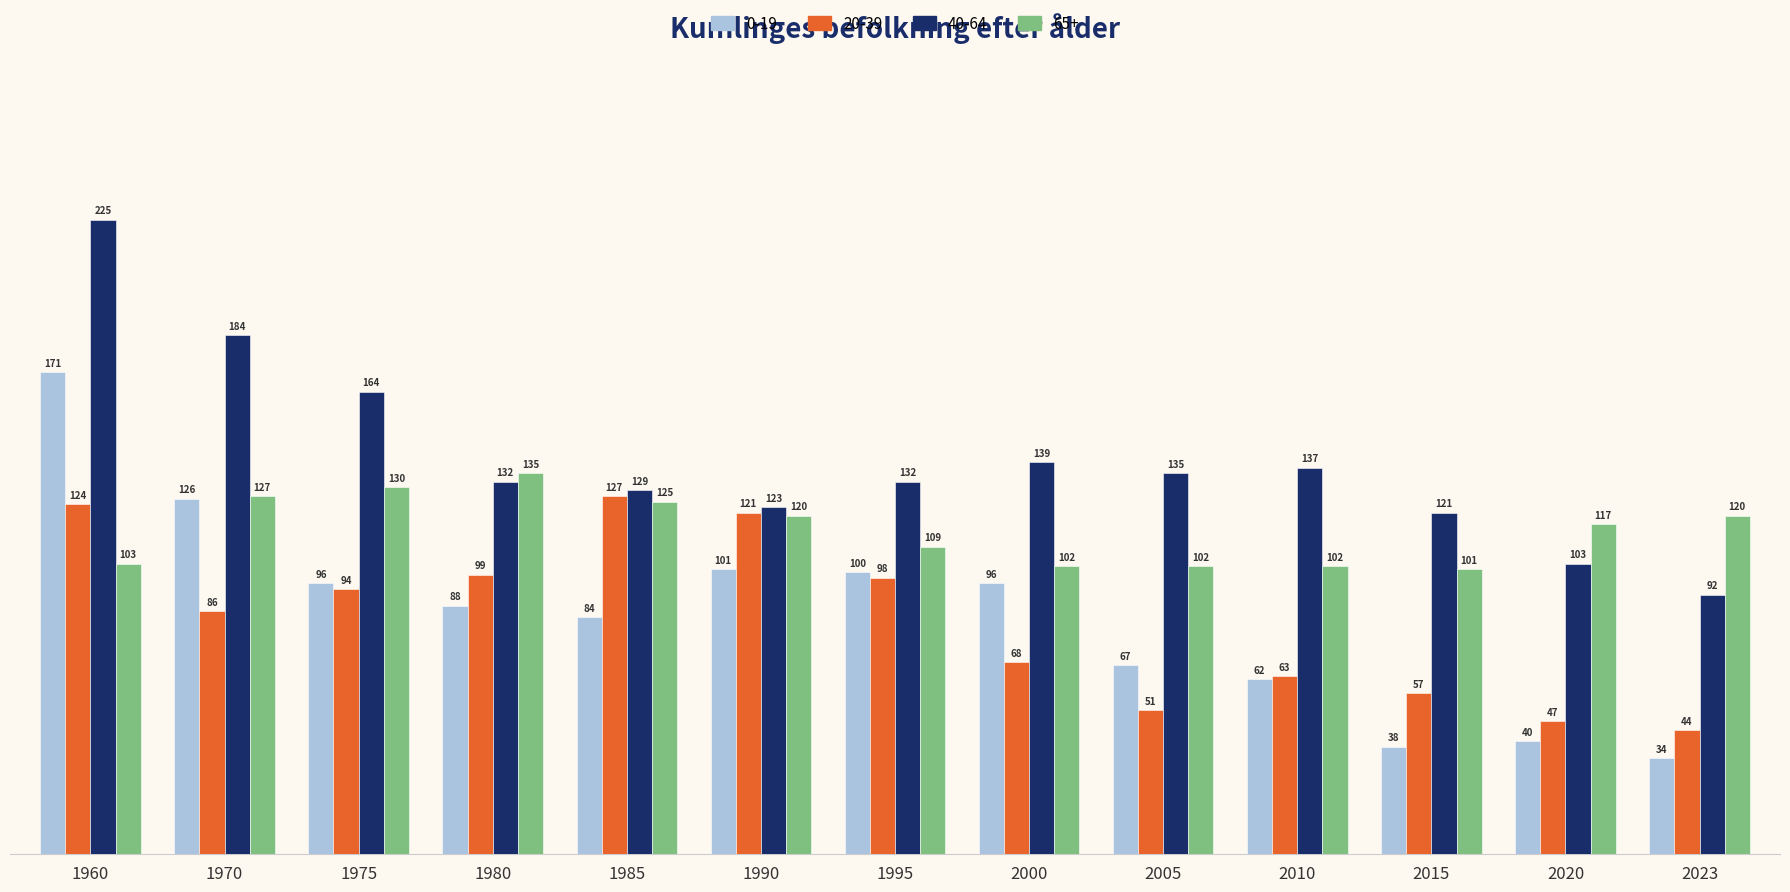

What are all the series names shown in the legend?

0-19, 20-39, 40-64, 65+